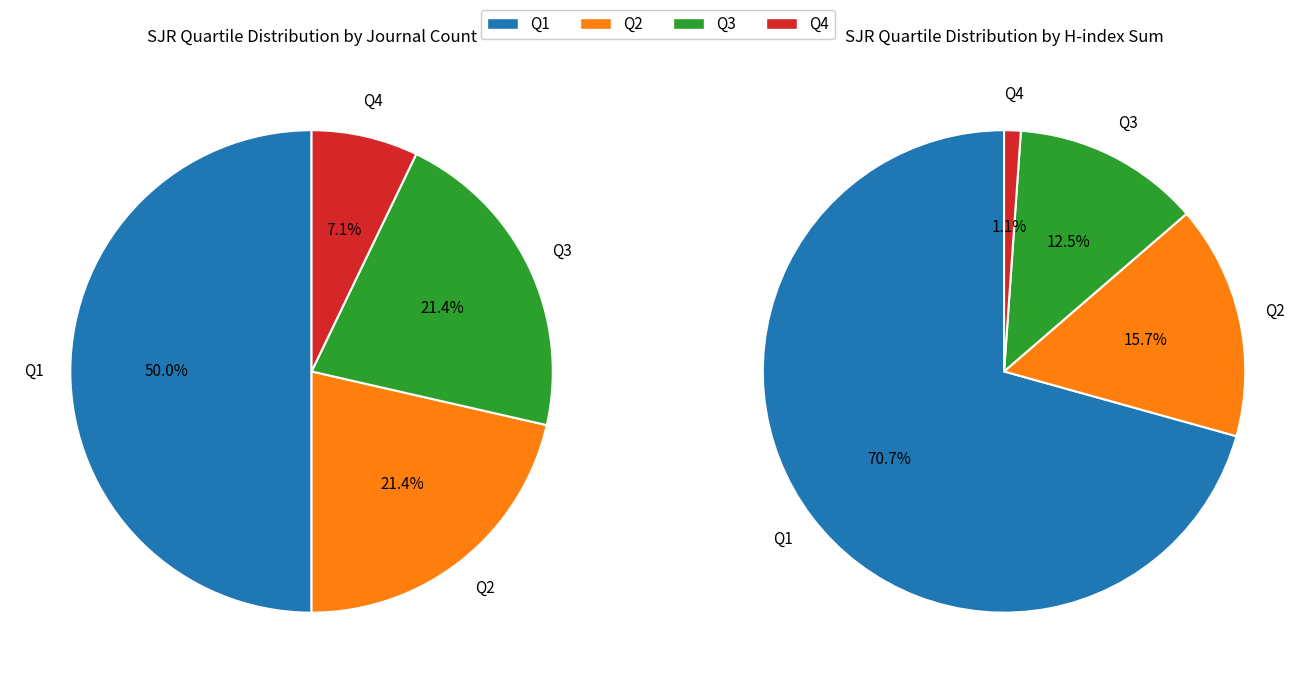

To the nearest percent, what is the difference between the Q4 and Q2 slice percentages?

14%